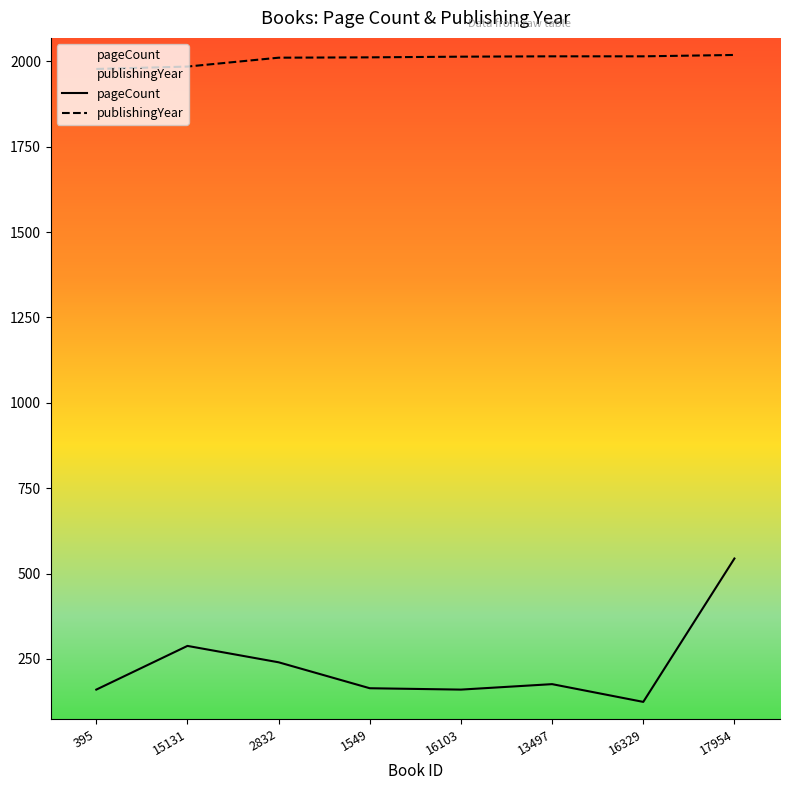

The value of pageCount at 16329 is 124. True or false?

True